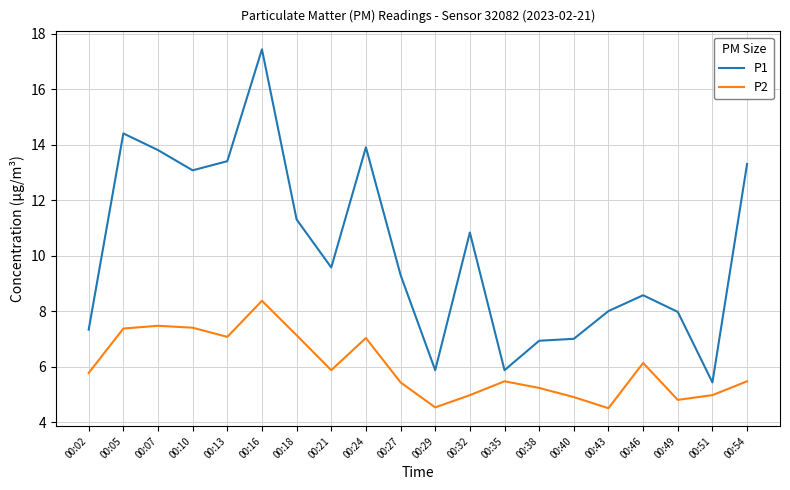

How many values in the P1 series exceed 9?

11